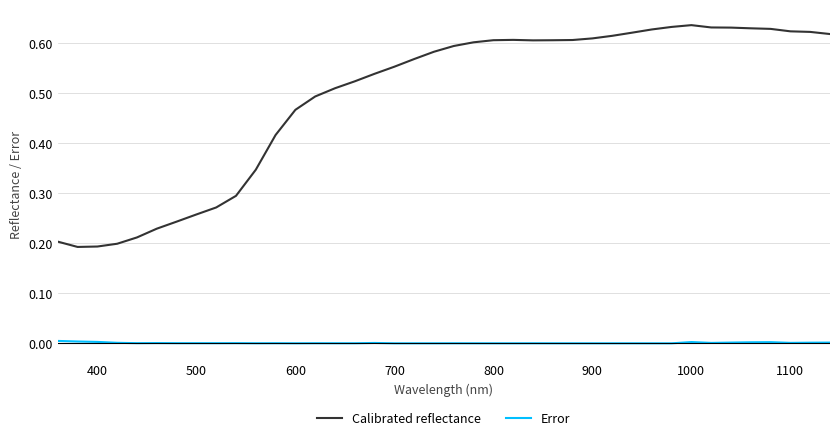

Rank the series by their average value, from highest to lowest.

Calibrated reflectance, Error